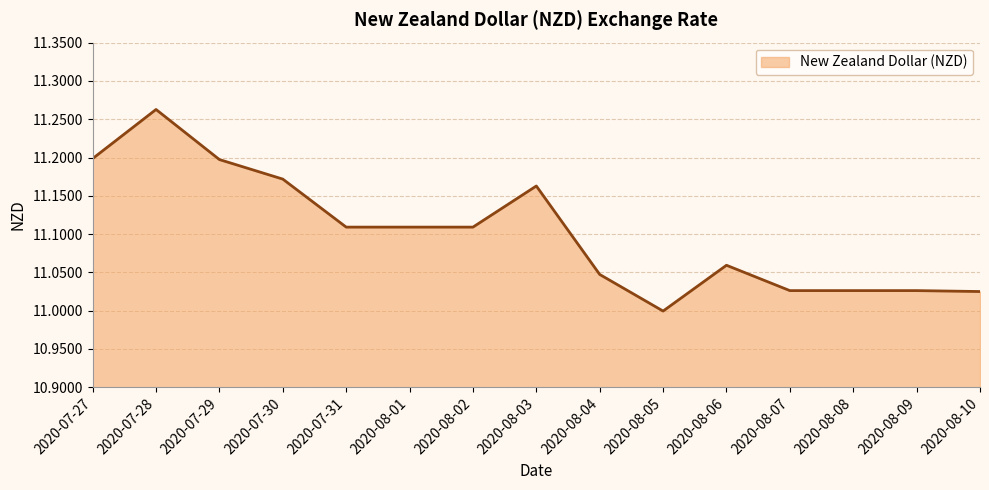

Which has a higher value, 2020-08-07 or 2020-07-27?

2020-07-27